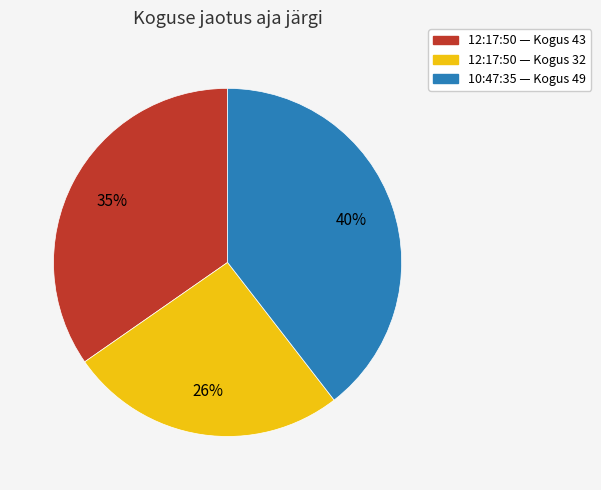

To the nearest percent, what percentage of the pie is 10:47:35 — Kogus 49?

40%